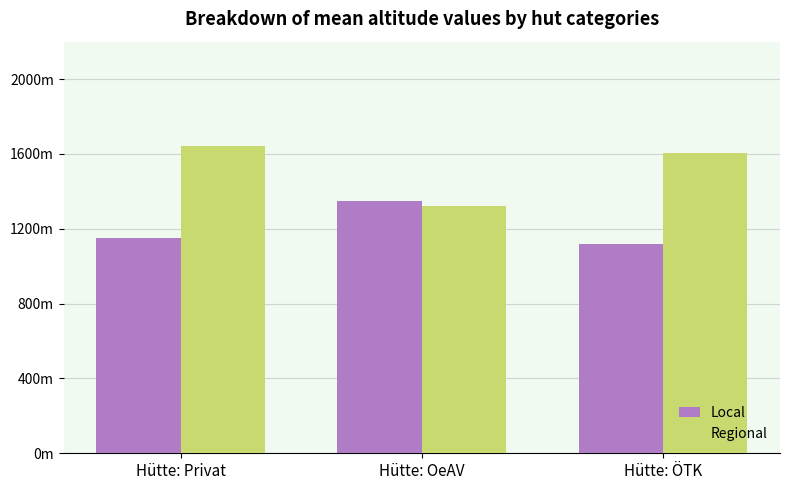

Which series has the largest total across all categories?

Regional